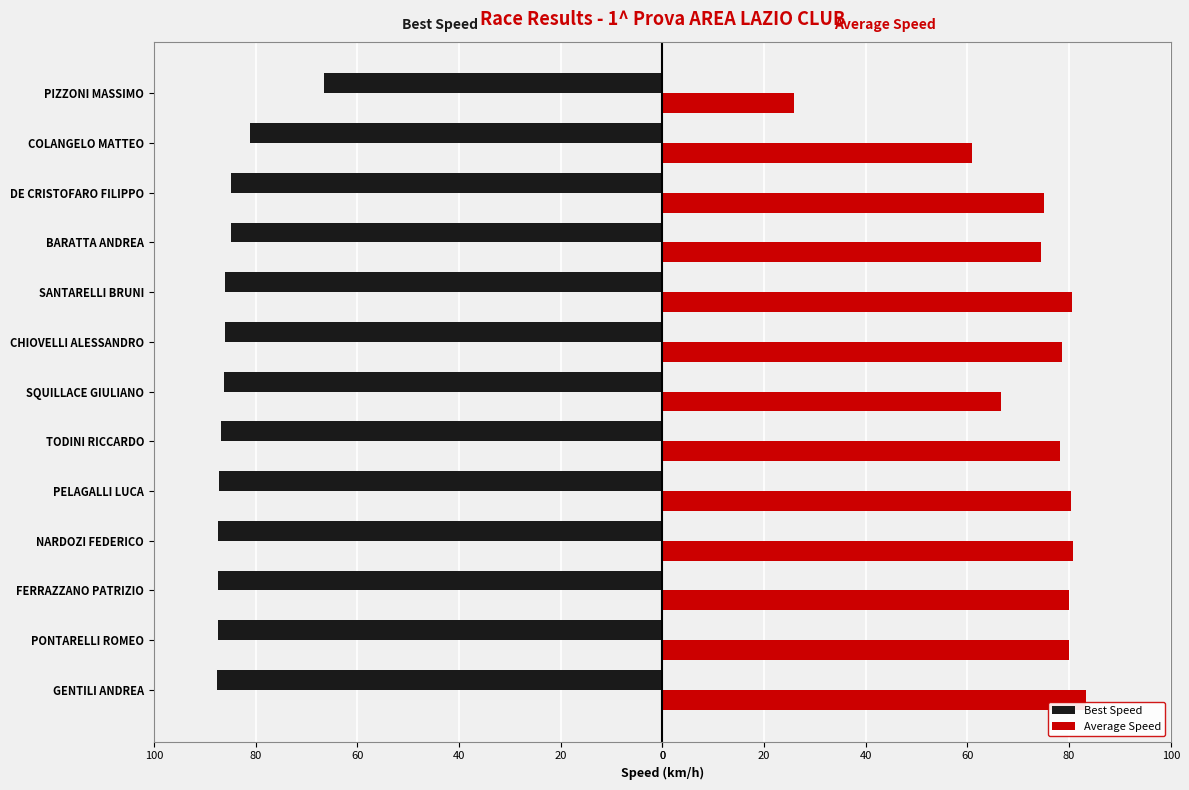

What are all the series names shown in the legend?

Best Speed, Average Speed